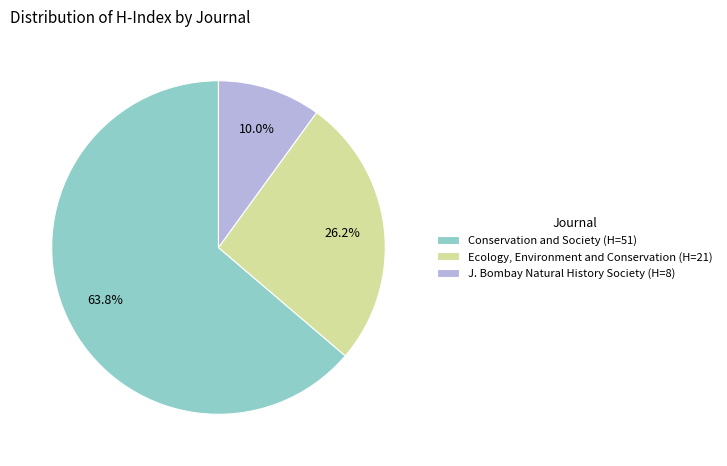

Which has a higher value, Conservation and Society (H=51) or Ecology, Environment and Conservation (H=21)?

Conservation and Society (H=51)